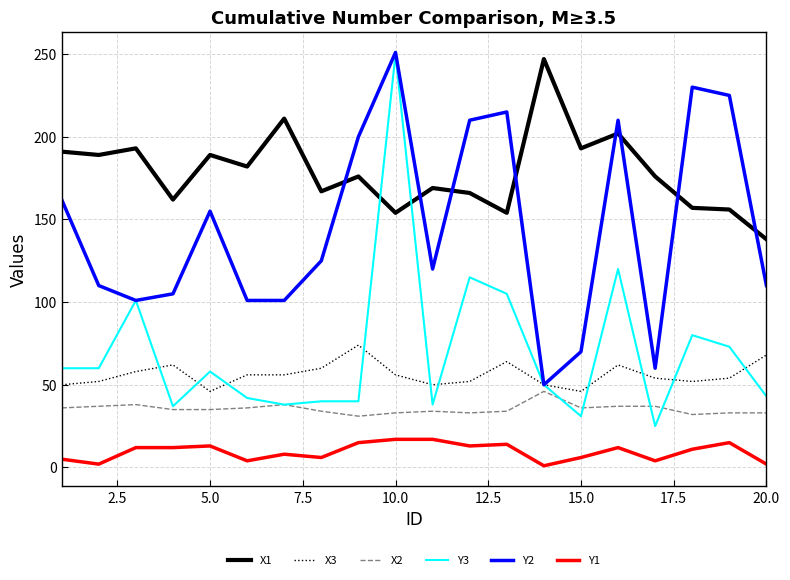

True or false: Y2 and Y1 cross at least once.

False